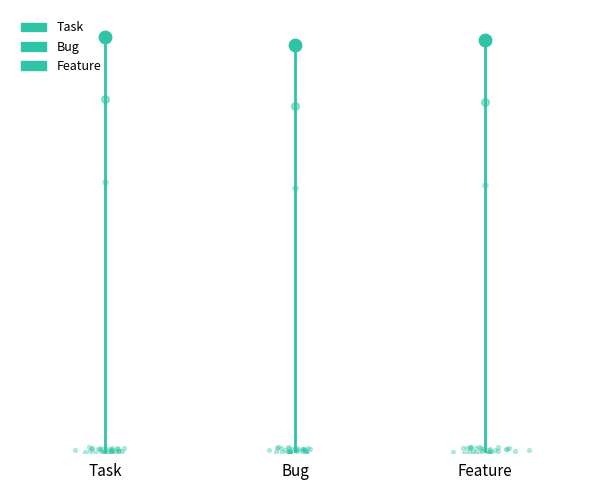

Is the value of Feature at Task greater than the value of Task at Bug?

No